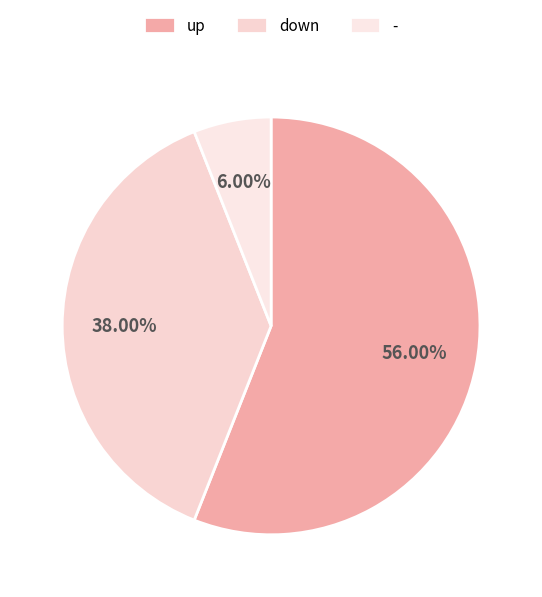

Count the number of slices in the pie.

3